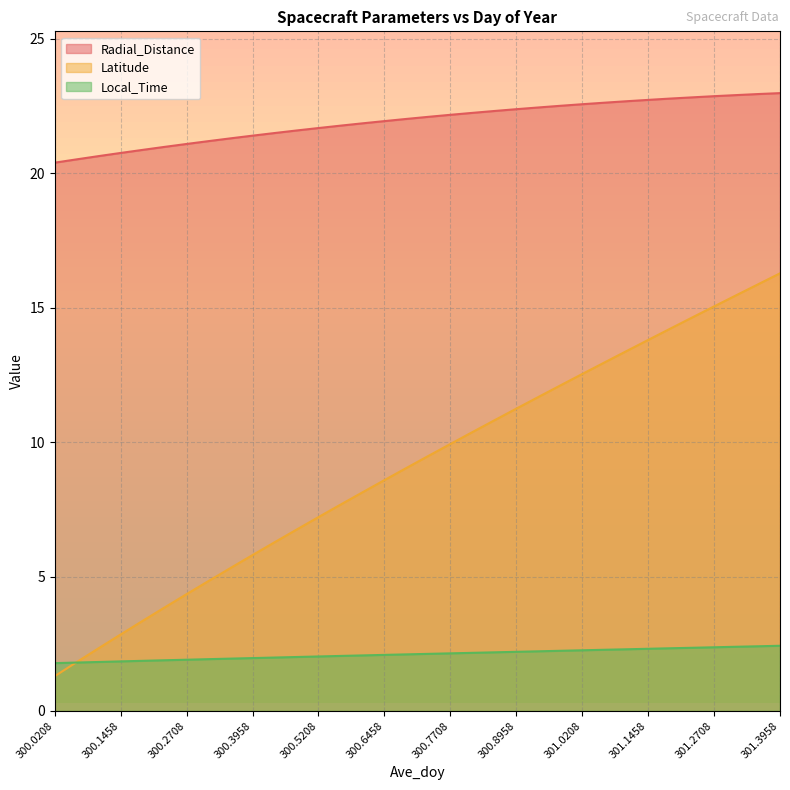

Reading left to right, list all the values displayed in this chart.

Radial_Distance: 20.4	20.5	20.6	20.8	20.9	21.0	21.1	21.2	21.3	21.4	21.5	21.6	21.7	21.8	21.9	21.9	22.0	22.1	22.2	22.2	22.3	22.4	22.4	22.5	22.6	22.6	22.7	22.7	22.8	22.8	22.9	22.9	22.9	23.0
Latitude: 1.3	1.8	2.3	2.8	3.4	3.9	4.3	4.8	5.3	5.8	6.3	6.7	7.2	7.7	8.1	8.6	9.0	9.5	9.9	10.4	10.8	11.2	11.7	12.1	12.5	13.0	13.4	13.8	14.2	14.6	15.0	15.5	15.9	16.3
Local_Time: 1.8	1.8	1.8	1.8	1.9	1.9	1.9	1.9	1.9	2.0	2.0	2.0	2.0	2.0	2.1	2.1	2.1	2.1	2.1	2.2	2.2	2.2	2.2	2.2	2.3	2.3	2.3	2.3	2.3	2.3	2.4	2.4	2.4	2.4